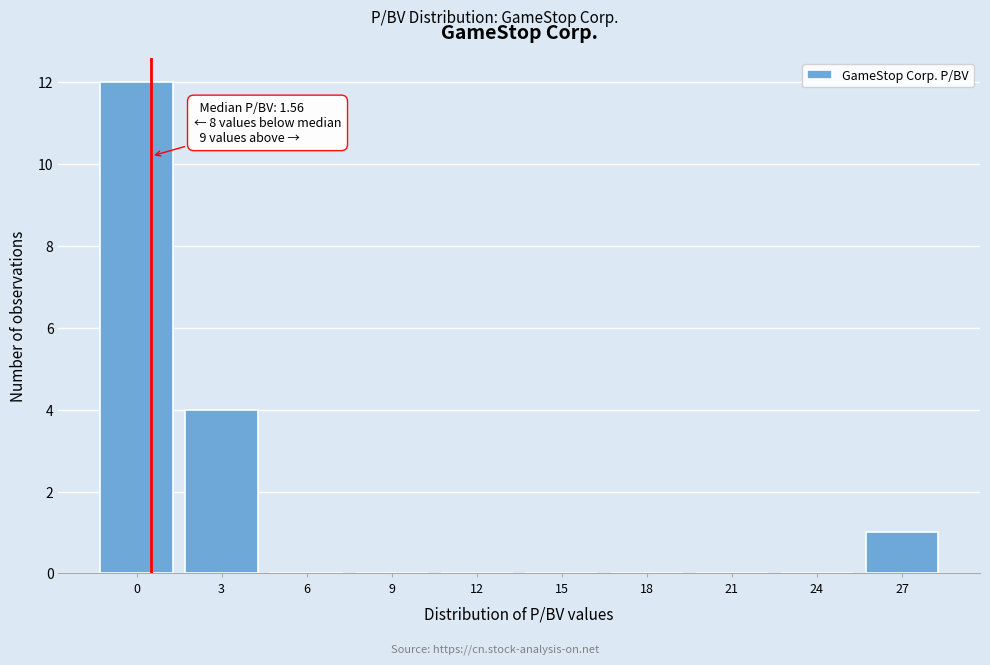

Reading left to right, transcribe all the data shown in this chart.

0=12	3=4	6=0	9=0	12=0	15=0	18=0	21=0	24=0	27=1